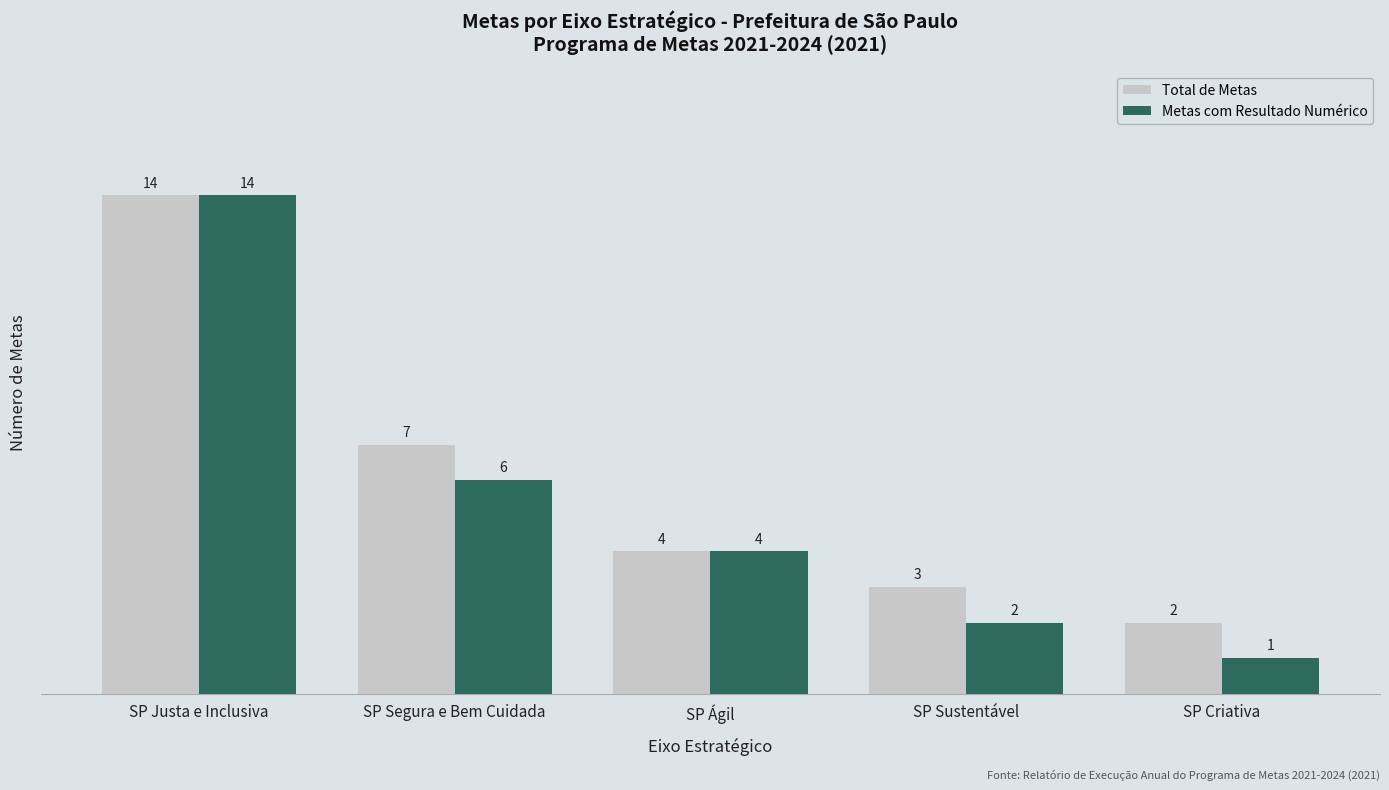

How many series are shown in this chart?

2